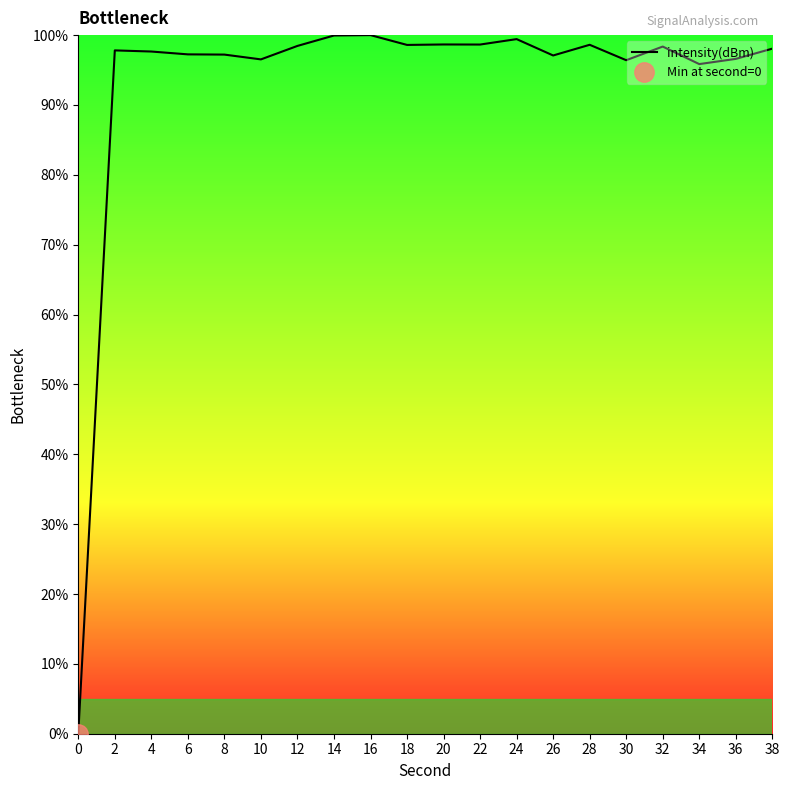

What is the value of the 13th point from the left?

99.4